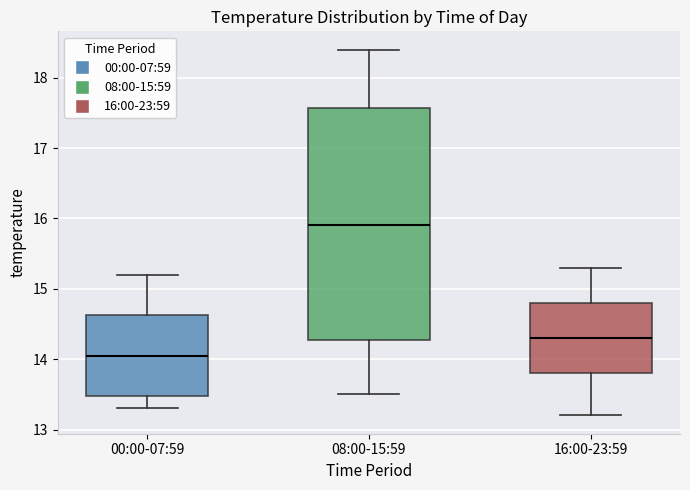

Which box's median line is the lowest?

00:00-07:59